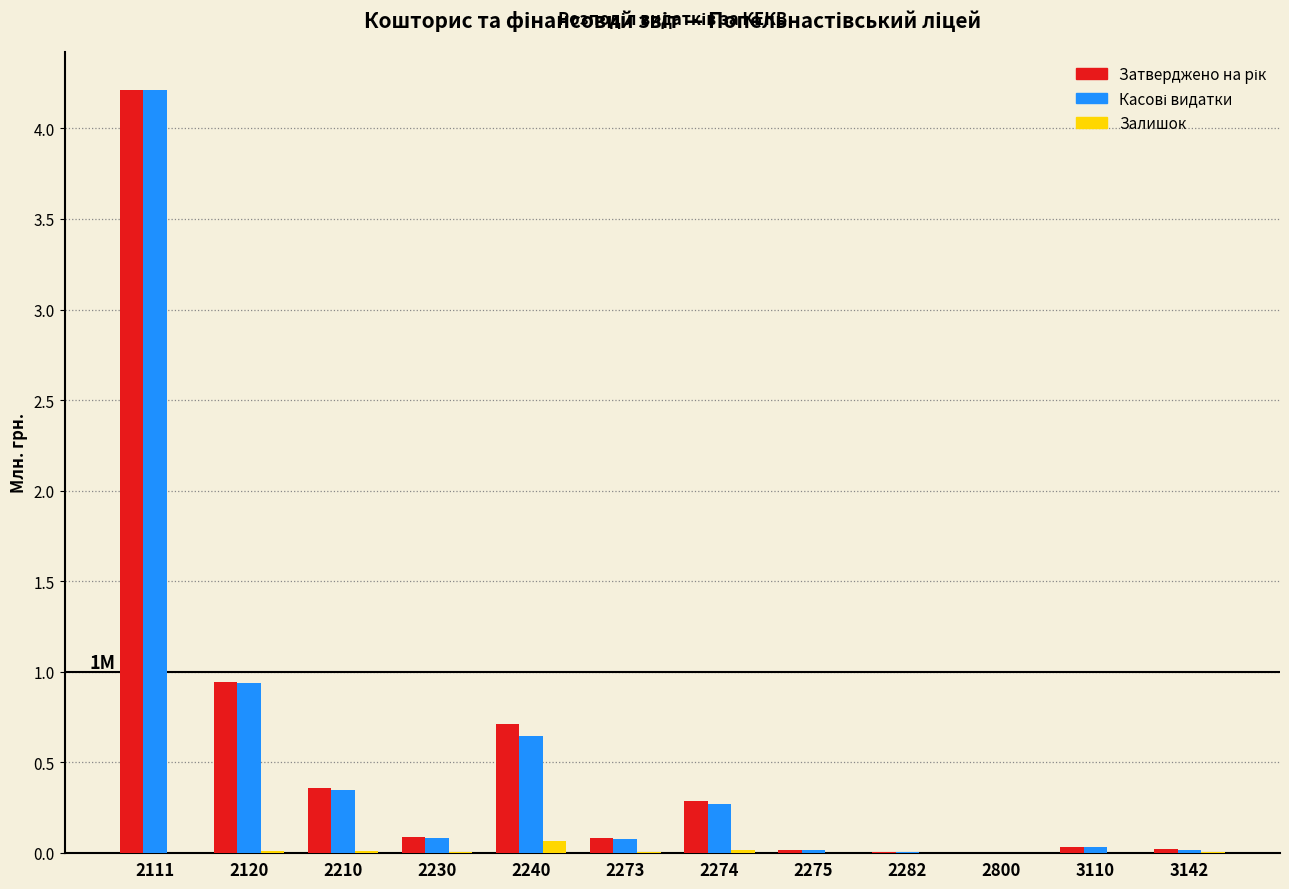

True or false: Залишок has a value of 0.0 at 2111.

True